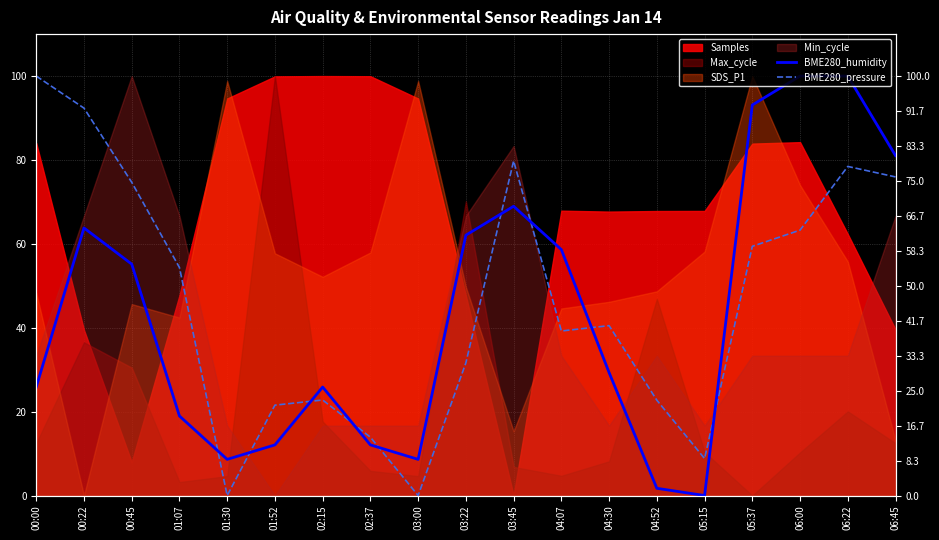

Between 06:00 and 00:00, which is larger?

06:00